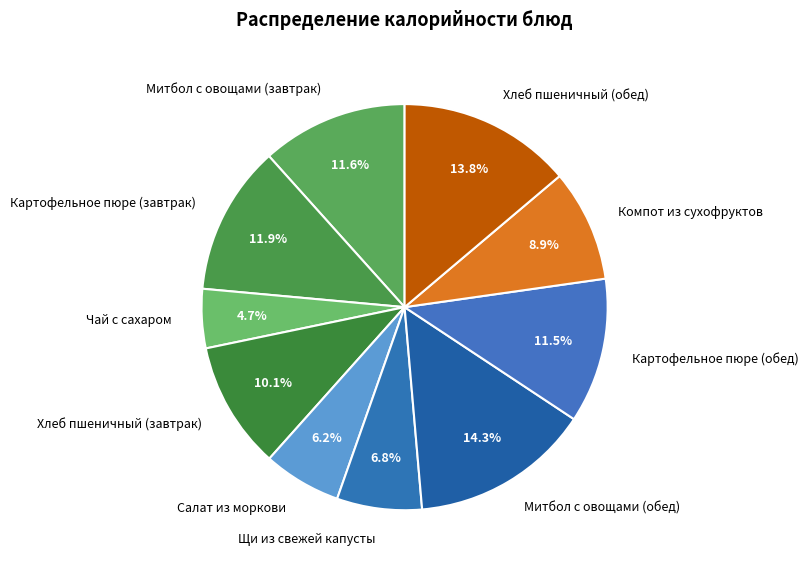

Is Щи из свежей капусты the majority of the pie?

No